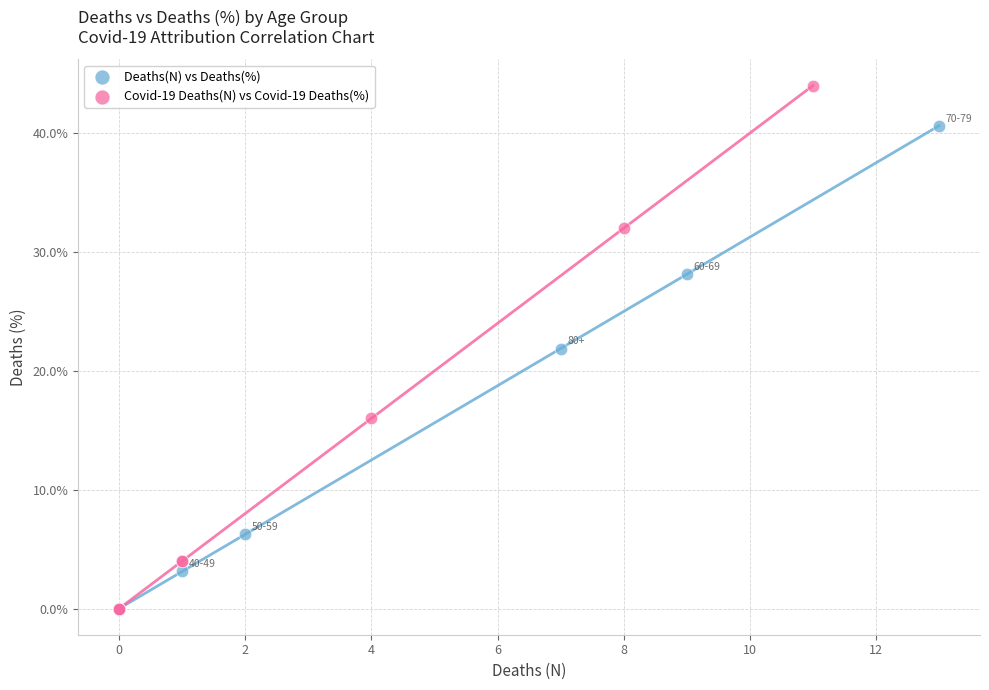

Which series reaches the maximum Y coordinate?

Covid-19 Deaths(N) vs Covid-19 Deaths(%)